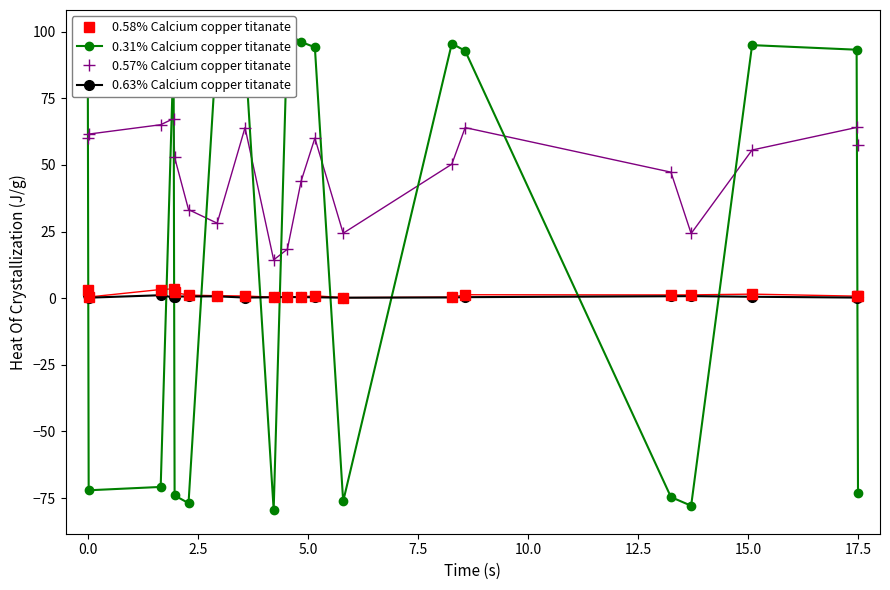

How many interior local peaks does the 0.57% Calcium copper titanate series have?

5